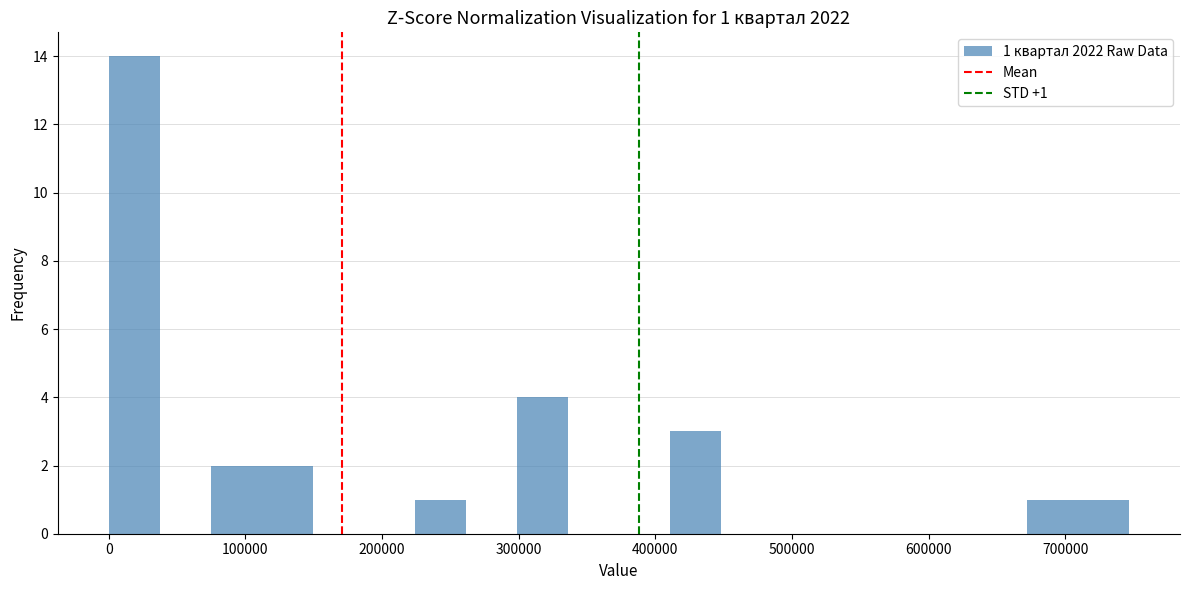

Around what value on the x-axis is the tallest bar? Give the approximate position of its centre, as read against the axis.

20000